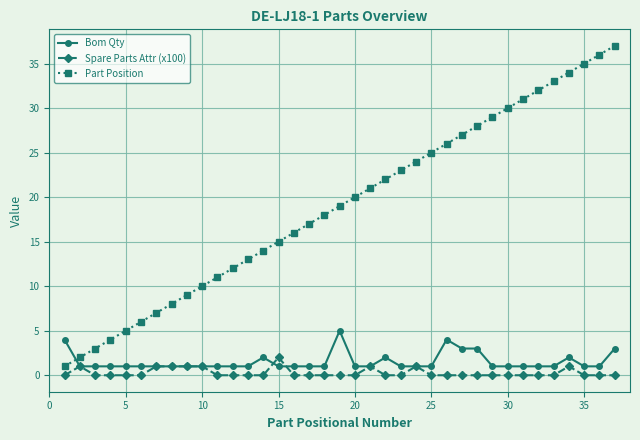

Reading right to left, what are all the values shown in this chart?

Bom Qty: 3	1	1	2	1	1	1	1	1	3	3	4	1	1	1	2	1	1	5	1	1	1	1	2	1	1	1	1	1	1	1	1	1	1	1	1	4
Spare Parts Attr (x100): 0	0	0	1	0	0	0	0	0	0	0	0	0	1	0	0	1	0	0	0	0	0	2	0	0	0	0	1	1	1	1	0	0	0	0	1	0
Part Position: 37	36	35	34	33	32	31	30	29	28	27	26	25	24	23	22	21	20	19	18	17	16	15	14	13	12	11	10	9	8	7	6	5	4	3	2	1